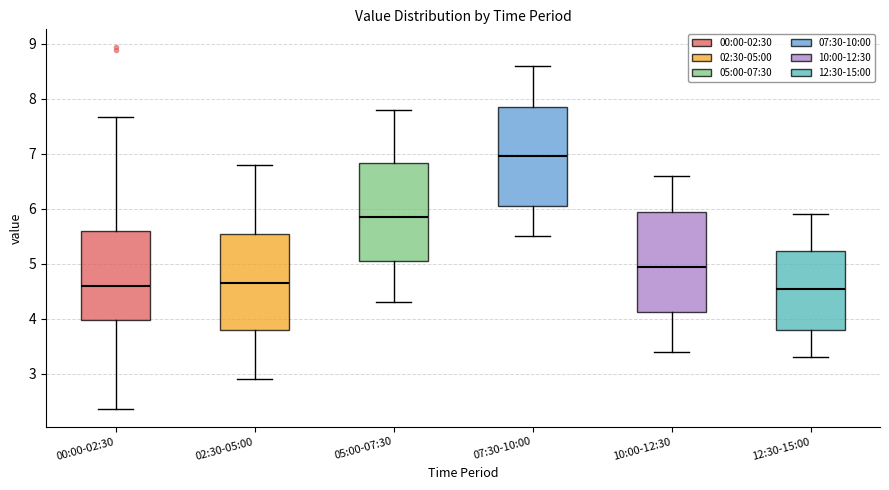

Reading left to right, transcribe this box plot: for each box, give where its median line is, the range the box spans, and where its two whiskers end, as read against the y-axis. The values are not printed on the chart, so give them approximately, as read against the axis.

00:00-02:30: median 4.6, box 4.0 to 5.6, whiskers 2.4 to 7.7
02:30-05:00: median 4.7, box 3.8 to 5.6, whiskers 2.9 to 6.8
05:00-07:30: median 5.9, box 5.1 to 6.8, whiskers 4.3 to 7.8
07:30-10:00: median 7.0, box 6.1 to 7.9, whiskers 5.5 to 8.6
10:00-12:30: median 5.0, box 4.1 to 6.0, whiskers 3.4 to 6.6
12:30-15:00: median 4.6, box 3.8 to 5.2, whiskers 3.3 to 5.9